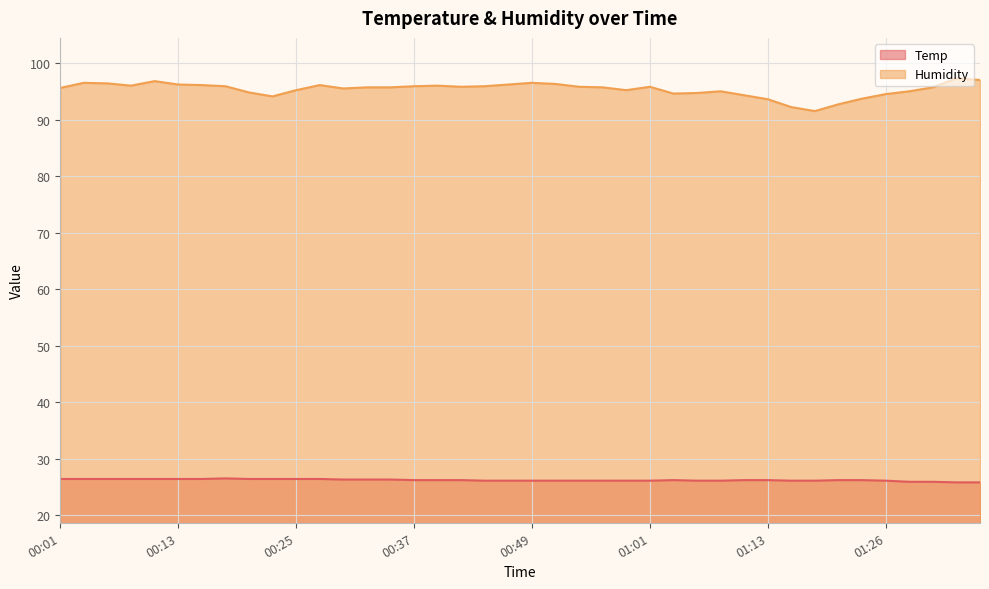

The Temp series shows 26.2 at 00:39. True or false?

True